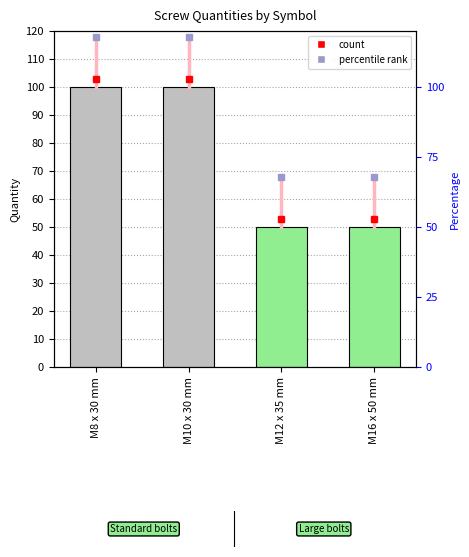

Reading left to right, what are all the values shown in this chart?

100	100	50	50